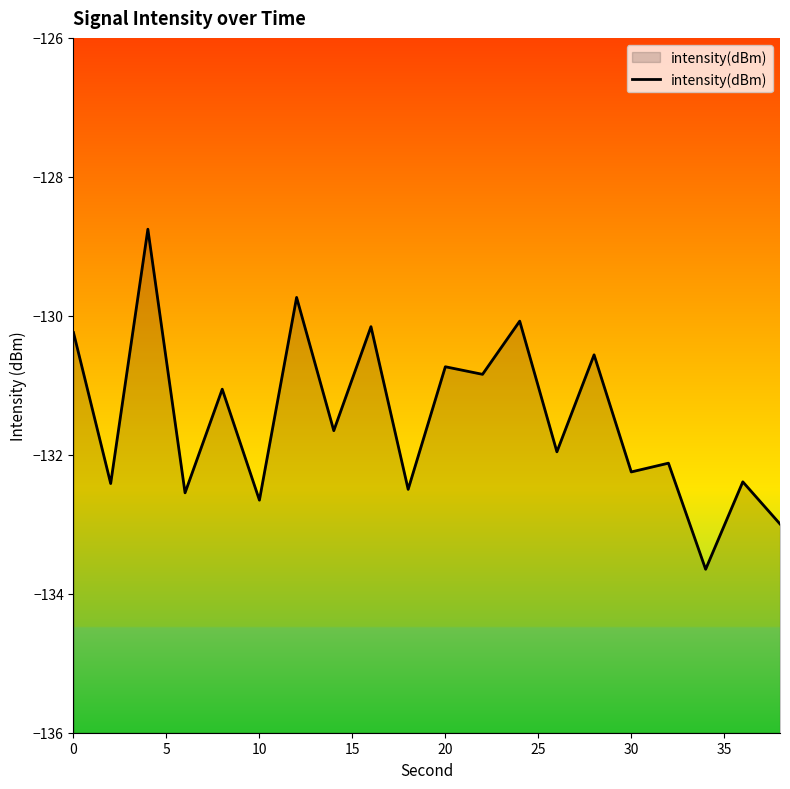

What is the value of the 5th point from the left?

-131.1